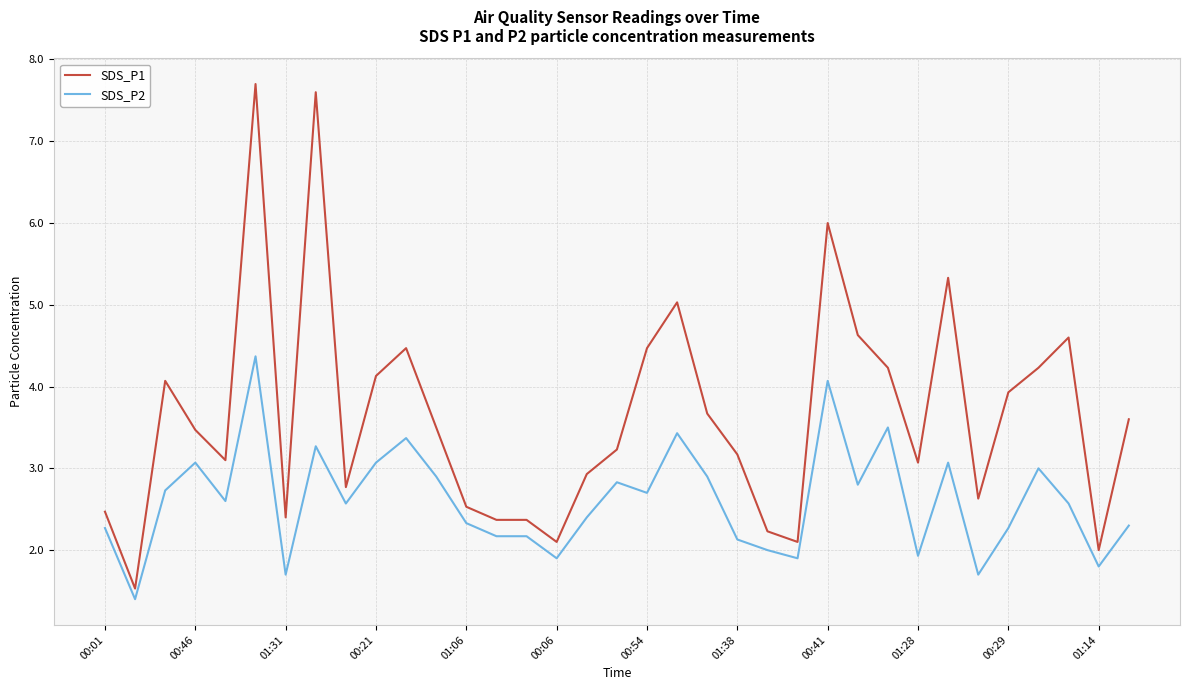

Count the number of data series in this chart.

2